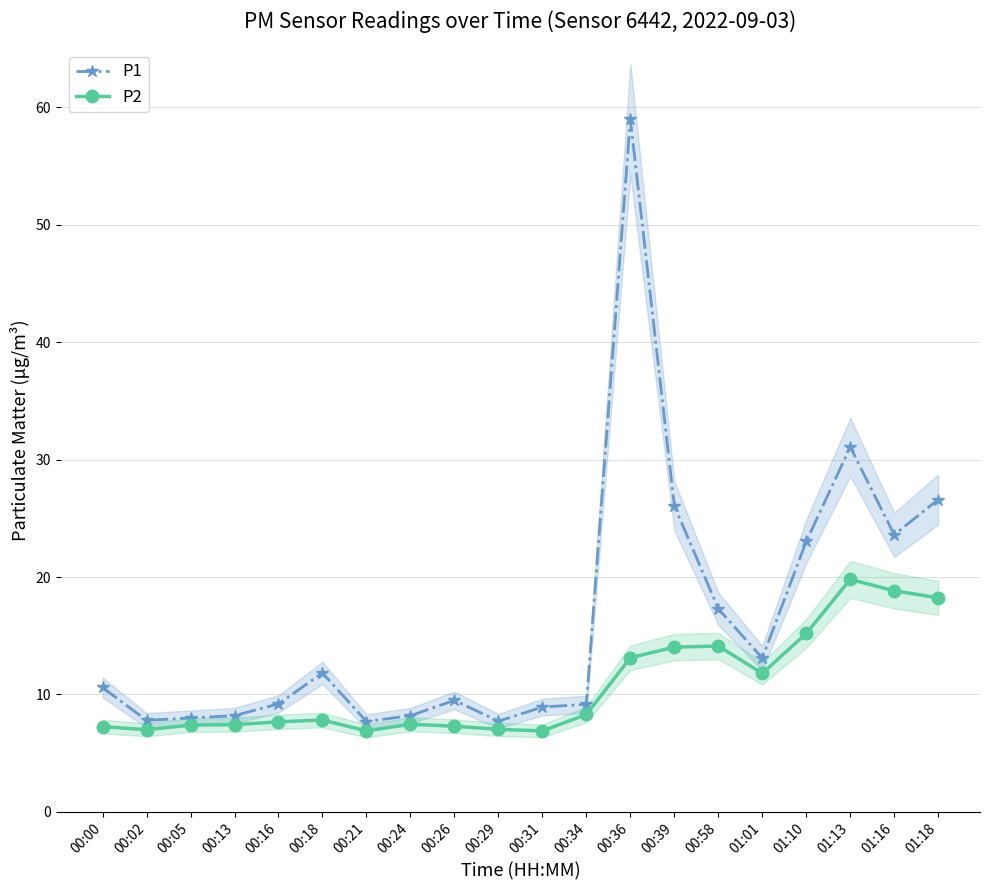

Rank the series by their maximum value, from lowest to highest.

P2, P1